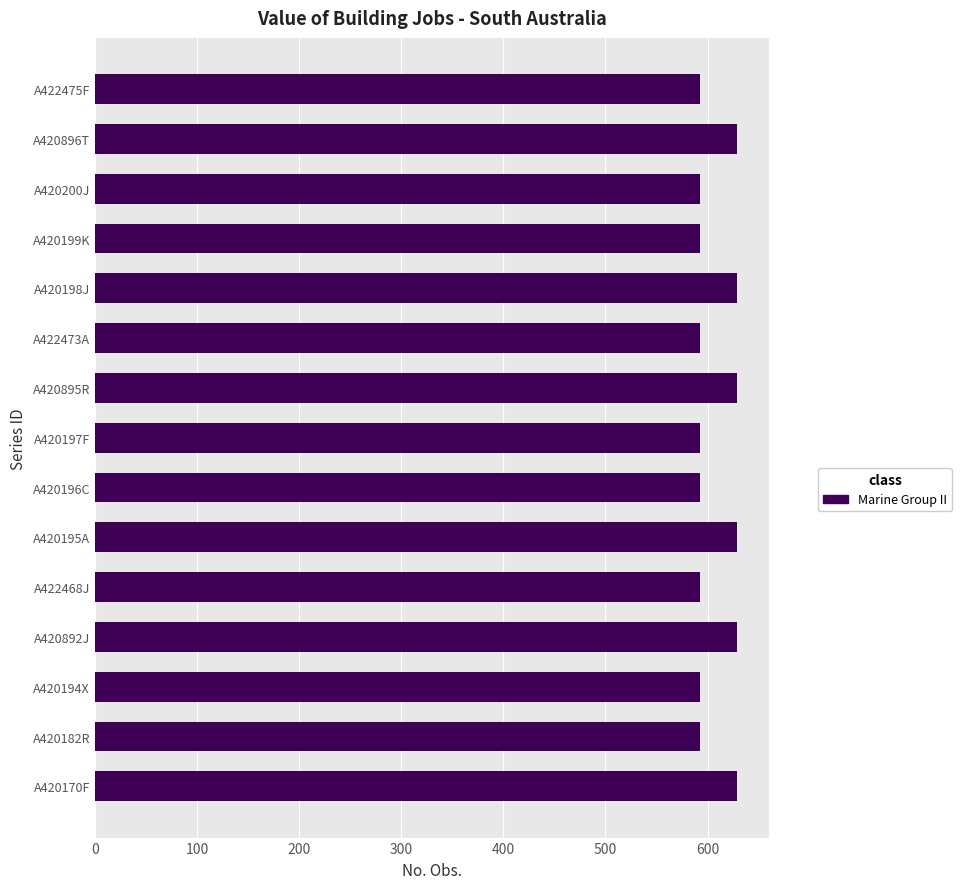

What is the smallest value displayed?

593